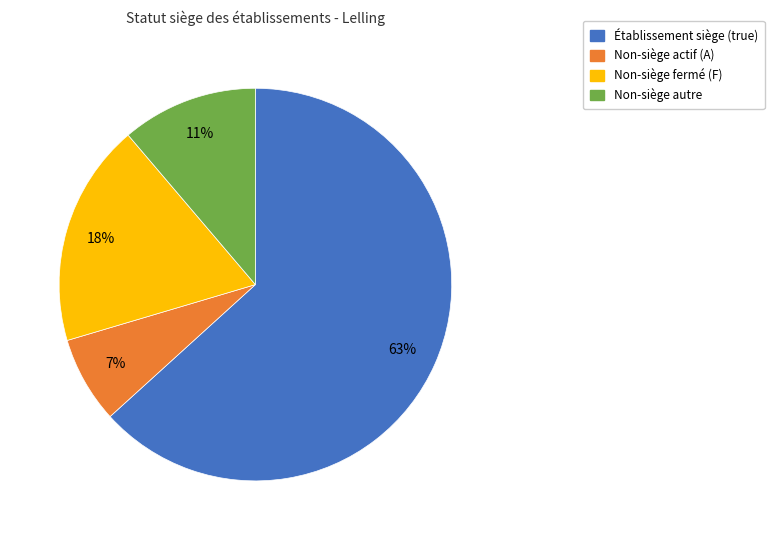

To the nearest percent, what is the average slice percentage?

25%